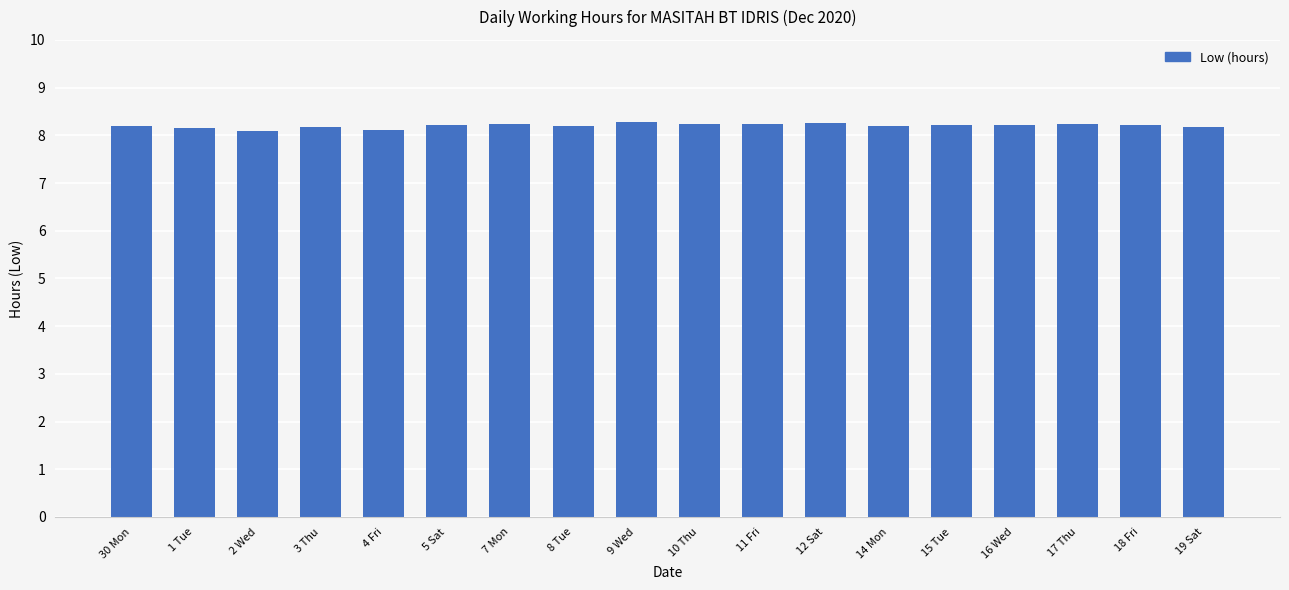

What is the minimum value shown in the chart?

8.1